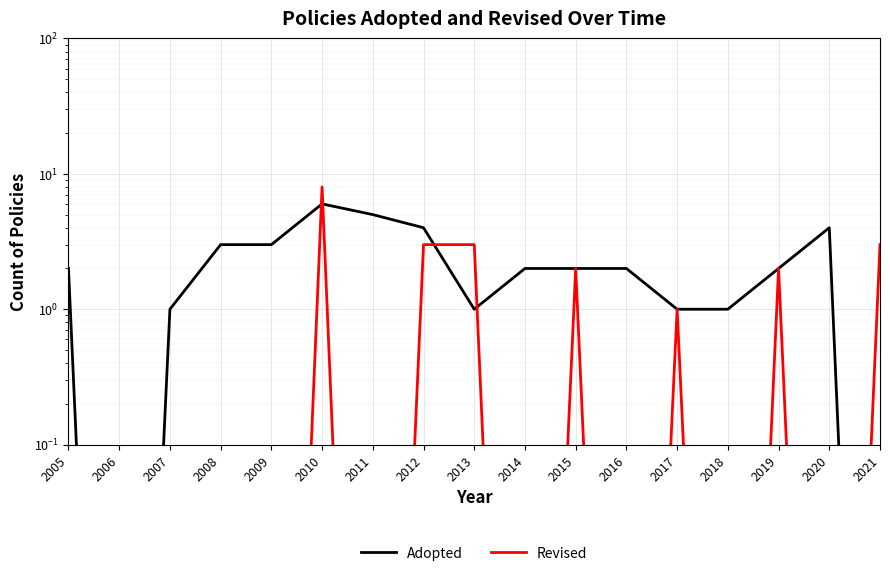

Where is the first local maximum for Adopted?

2010